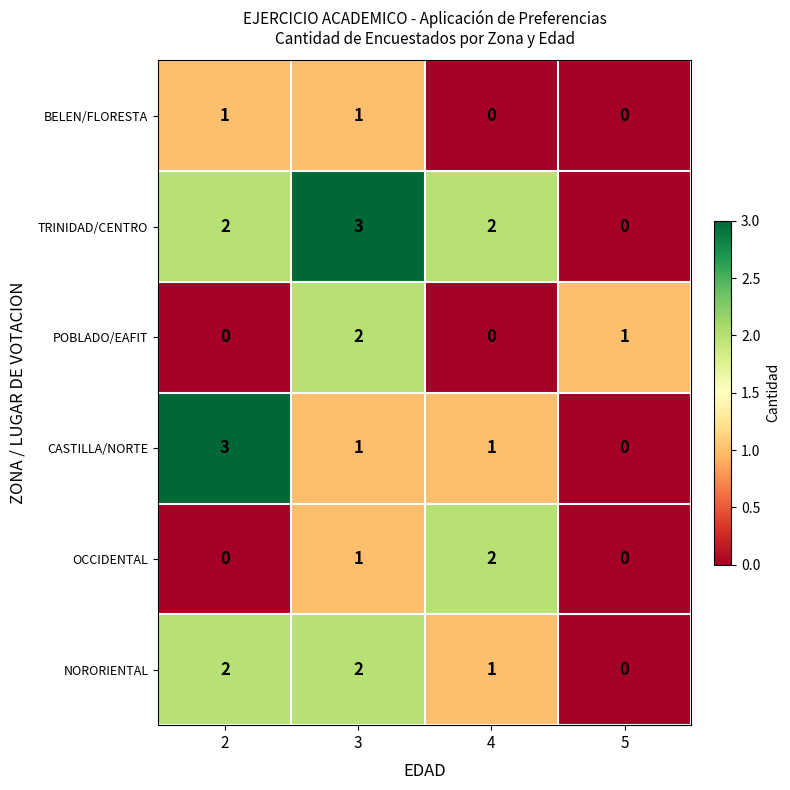

The value of TRINIDAD/CENTRO at 5 is 1. True or false?

False